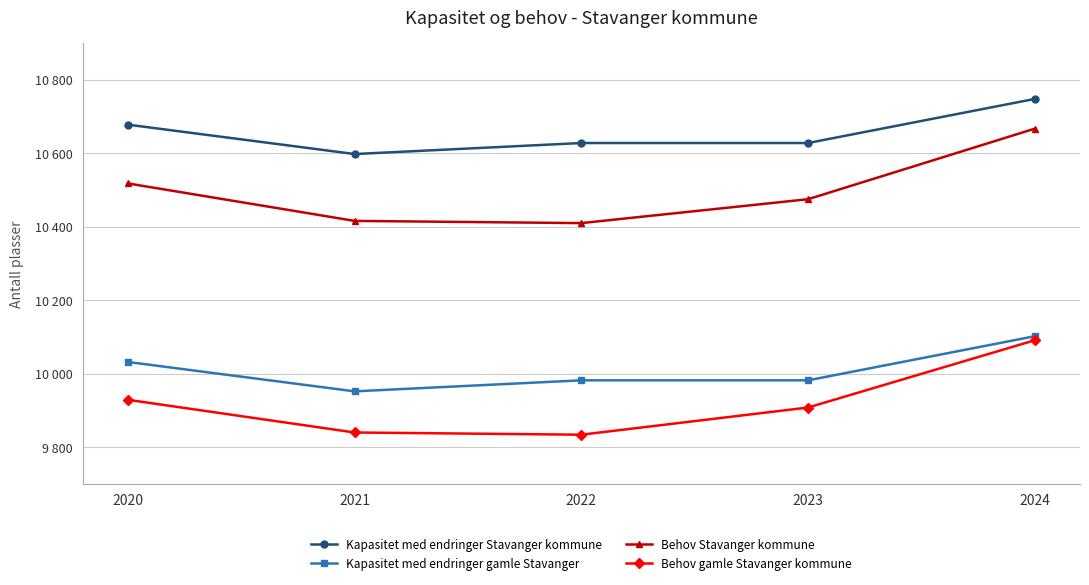

Reading right to left, transcribe all the data shown in this chart.

Kapasitet med endringer Stavanger kommune: 2024=10748	2023=10628	2022=10628	2021=10598	2020=10678
Kapasitet med endringer gamle Stavanger: 2024=10102	2023=9982	2022=9982	2021=9952	2020=10032
Behov Stavanger kommune: 2024=10667	2023=10475	2022=10410	2021=10416	2020=10518
Behov gamle Stavanger kommune: 2024=10091	2023=9908	2022=9834	2021=9840	2020=9929